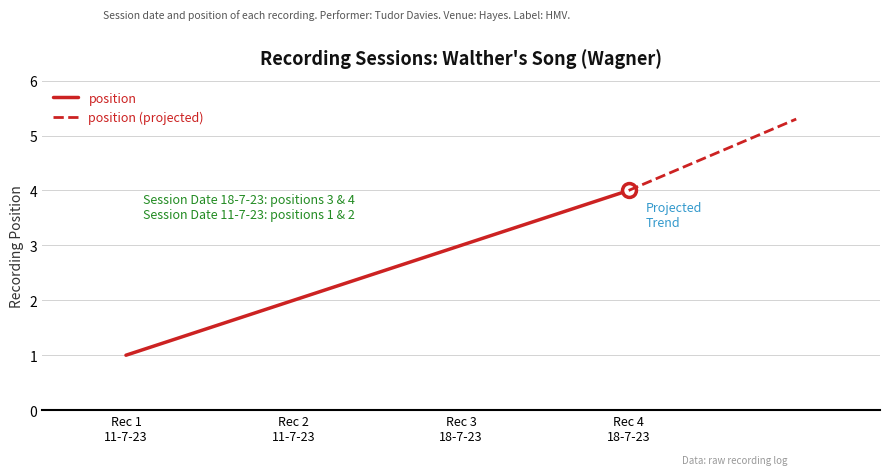

Does the chart display data point markers on the line(s)?

No